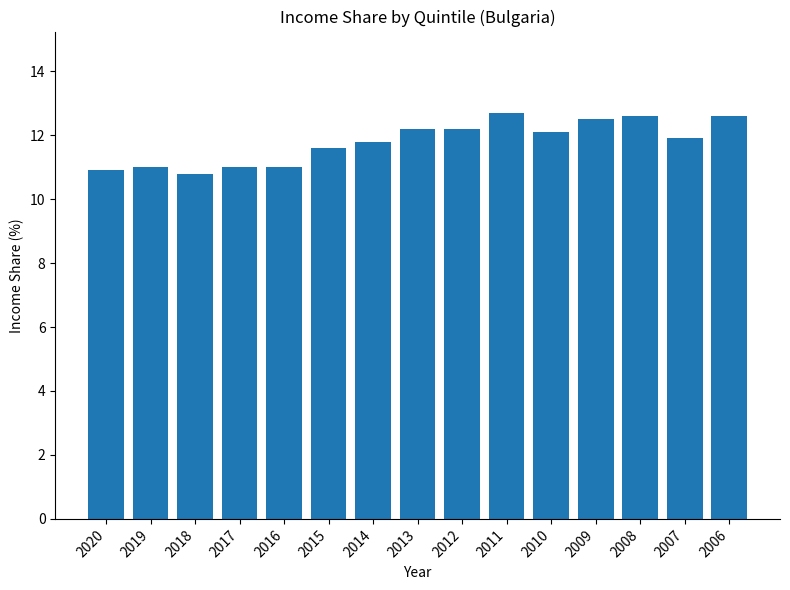

What is the average value?

11.8